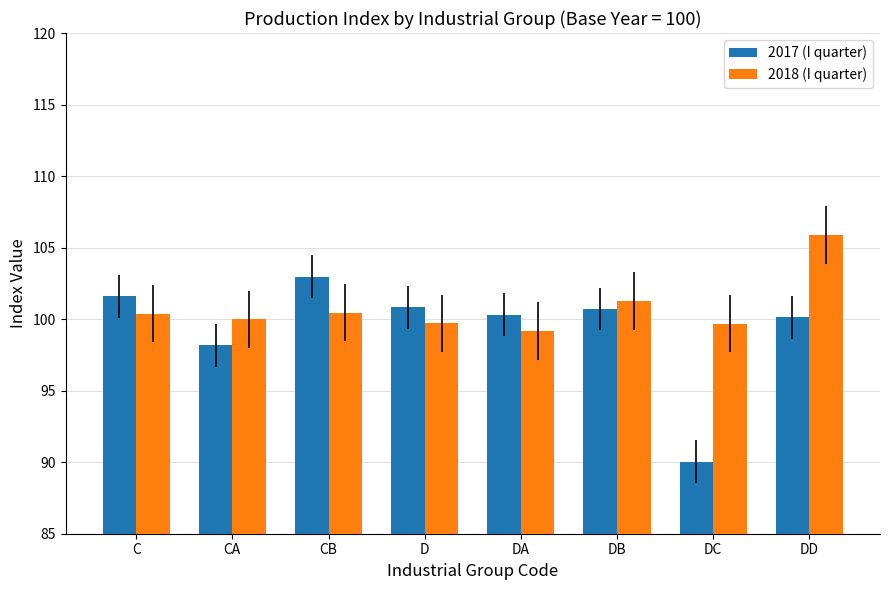

What is the total value across all series at DA?

199.5